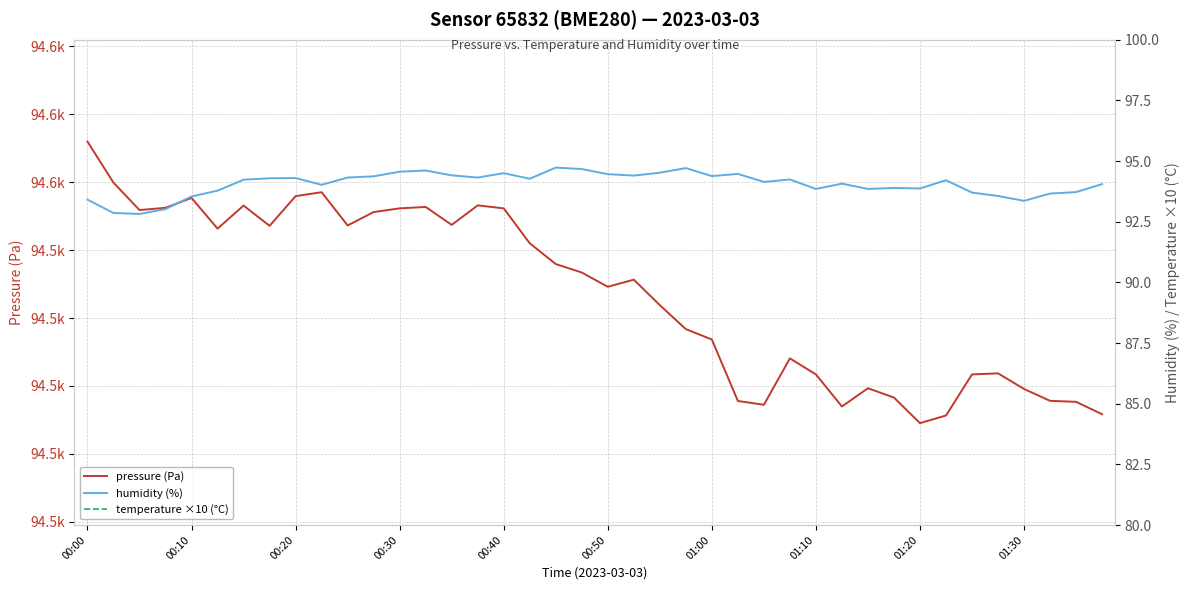

What is the total value across all series at 10?

94666.3